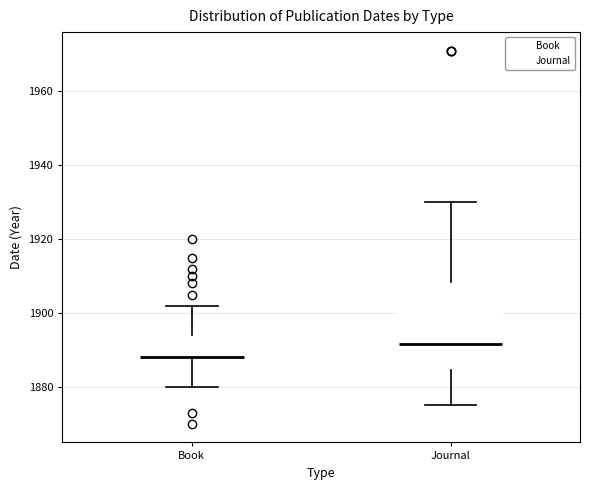

Reading left to right, transcribe this box plot: for each box, give where its median line is, the range the box spans, and where its two whiskers end, as read against the y-axis. The values are not printed on the chart, so give them approximately, as read against the axis.

Book: median 1888 (drawn on the box's lower edge), box 1888 to 1894, whiskers 1880 to 1902
Journal: median 1892, box 1884 to 1908, whiskers 1876 to 1930